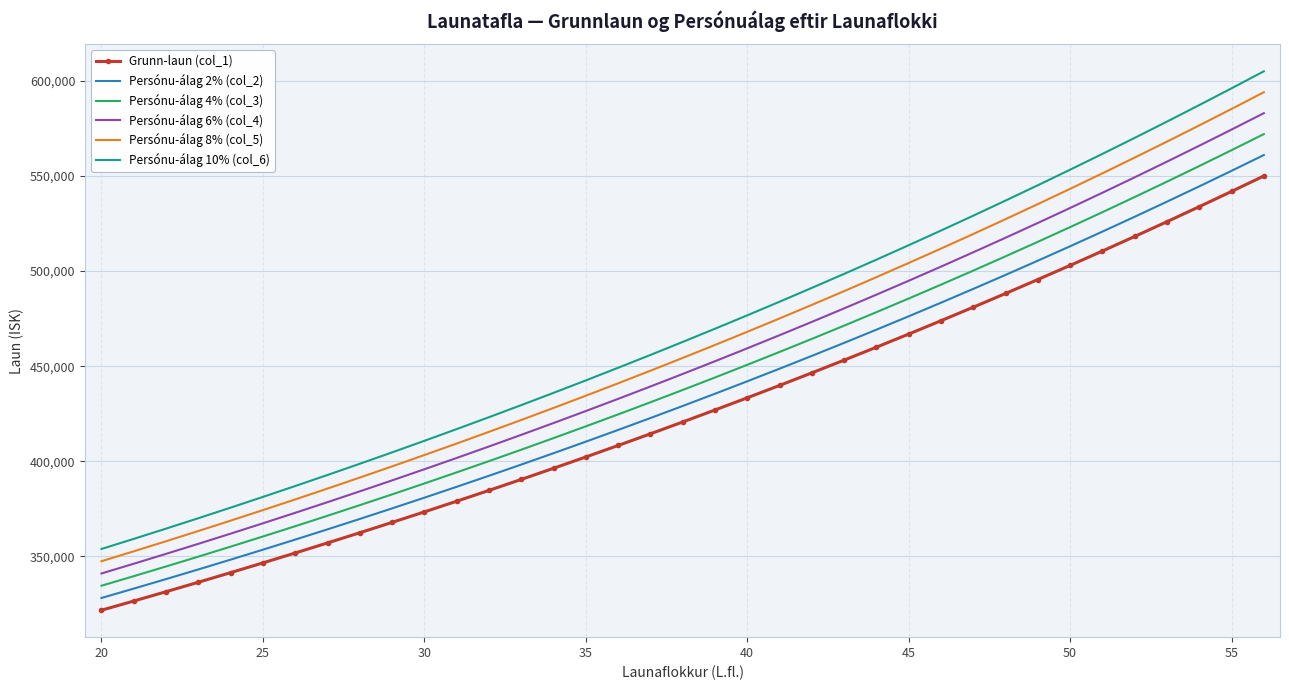

What is the difference between the maximum and minimum values in the Persónu-álag 6% (col_4) series?

241860